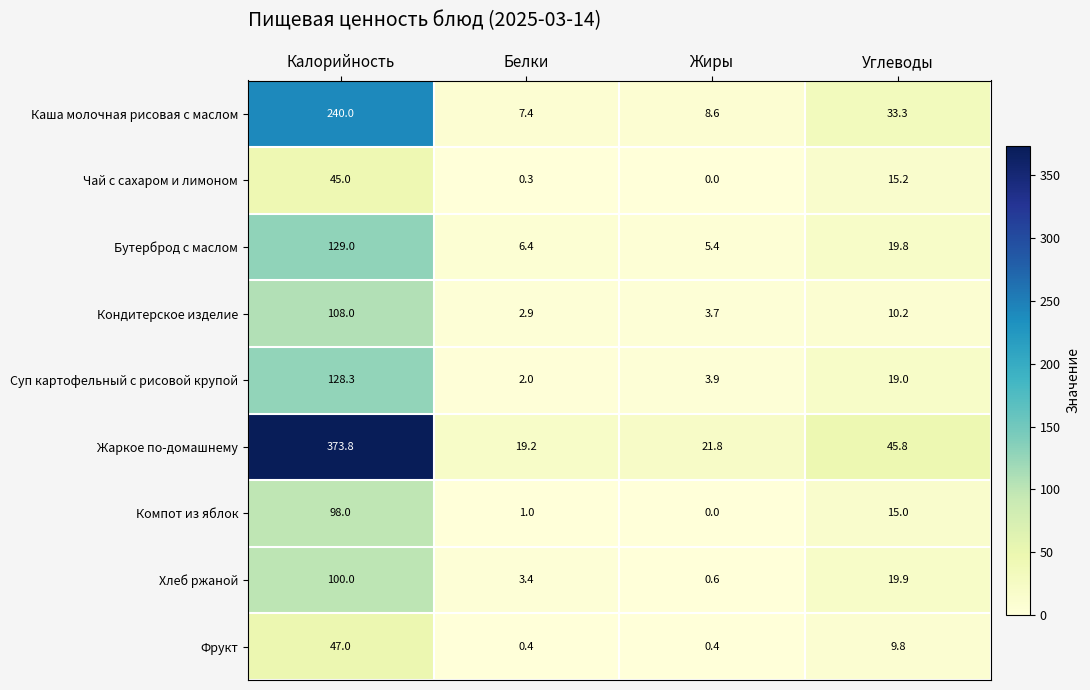

What is the maximum value for Чай с сахаром и лимоном?

45.0